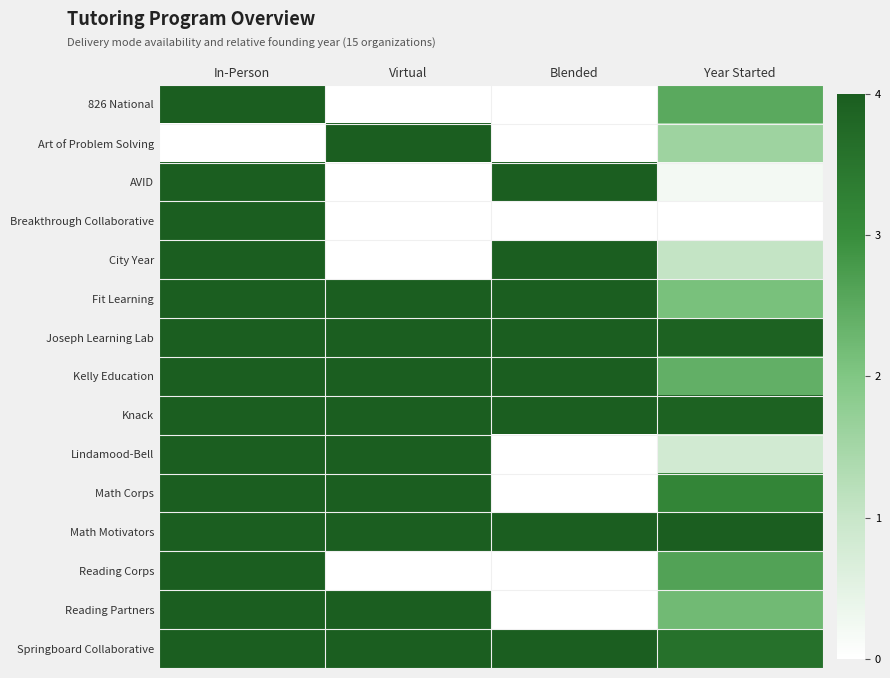

Reading left to right, extract all data points from this chart.

826 National: In-Person=4.0	Virtual=0.0	Blended=0.0	Year Started=2.5
Art of Problem Solving: In-Person=0.0	Virtual=4.0	Blended=0.0	Year Started=1.6
AVID: In-Person=4.0	Virtual=0.0	Blended=4.0	Year Started=0.2
Breakthrough Collaborative: In-Person=4.0	Virtual=0.0	Blended=0.0	Year Started=0.0
City Year: In-Person=4.0	Virtual=0.0	Blended=4.0	Year Started=1.1
Fit Learning: In-Person=4.0	Virtual=4.0	Blended=4.0	Year Started=2.1
Joseph Learning Lab: In-Person=4.0	Virtual=4.0	Blended=4.0	Year Started=3.9
Kelly Education: In-Person=4.0	Virtual=4.0	Blended=4.0	Year Started=2.4
Knack: In-Person=4.0	Virtual=4.0	Blended=4.0	Year Started=3.9
Lindamood-Bell: In-Person=4.0	Virtual=4.0	Blended=0.0	Year Started=0.8
Math Corps: In-Person=4.0	Virtual=4.0	Blended=0.0	Year Started=3.2
Math Motivators: In-Person=4.0	Virtual=4.0	Blended=4.0	Year Started=4.0
Reading Corps: In-Person=4.0	Virtual=0.0	Blended=0.0	Year Started=2.6
Reading Partners: In-Person=4.0	Virtual=4.0	Blended=0.0	Year Started=2.2
Springboard Collaborative: In-Person=4.0	Virtual=4.0	Blended=4.0	Year Started=3.6